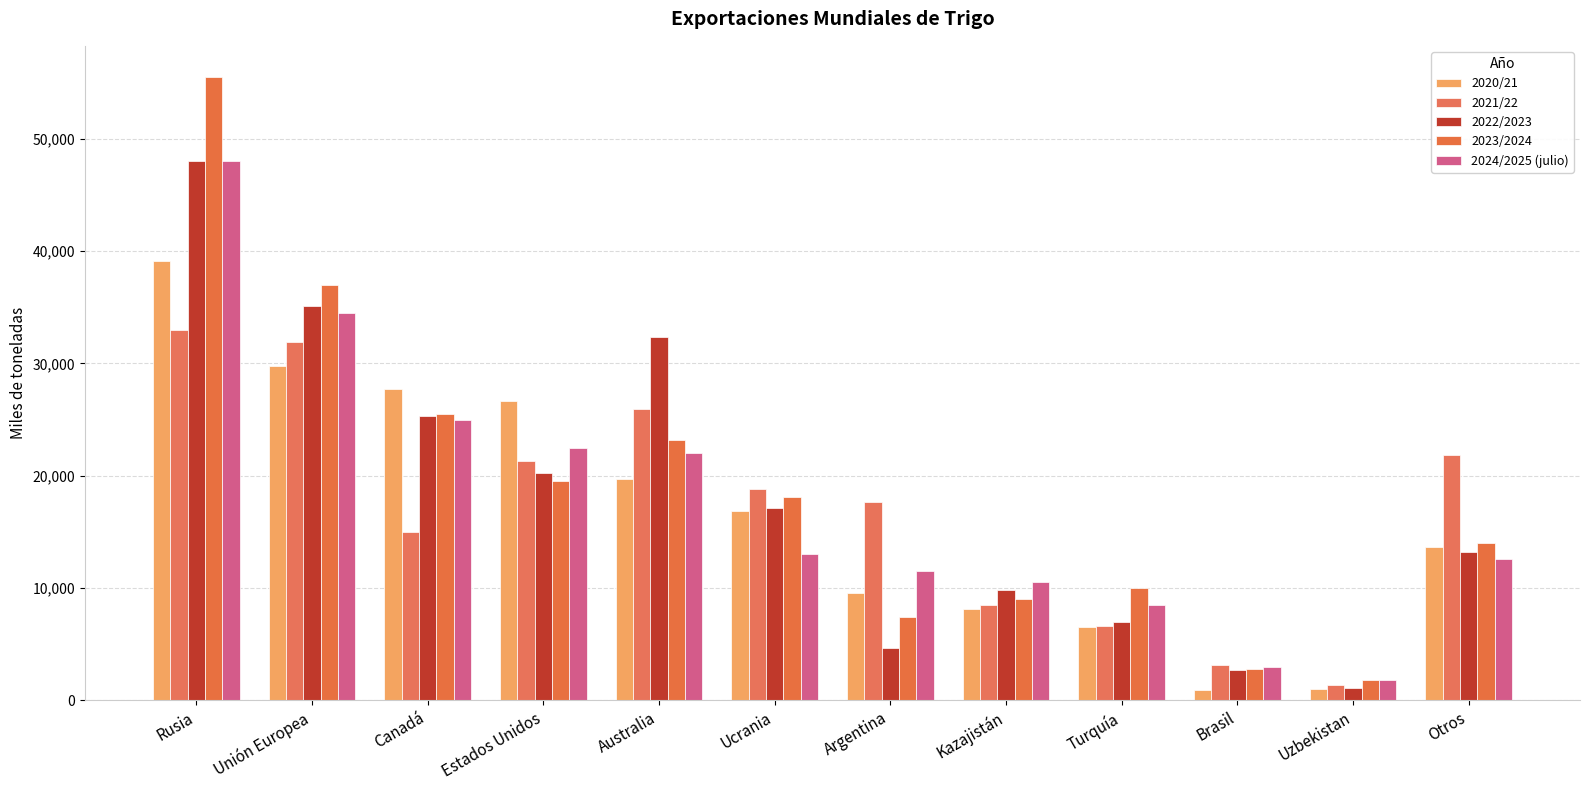

How many bars are there in total?

60